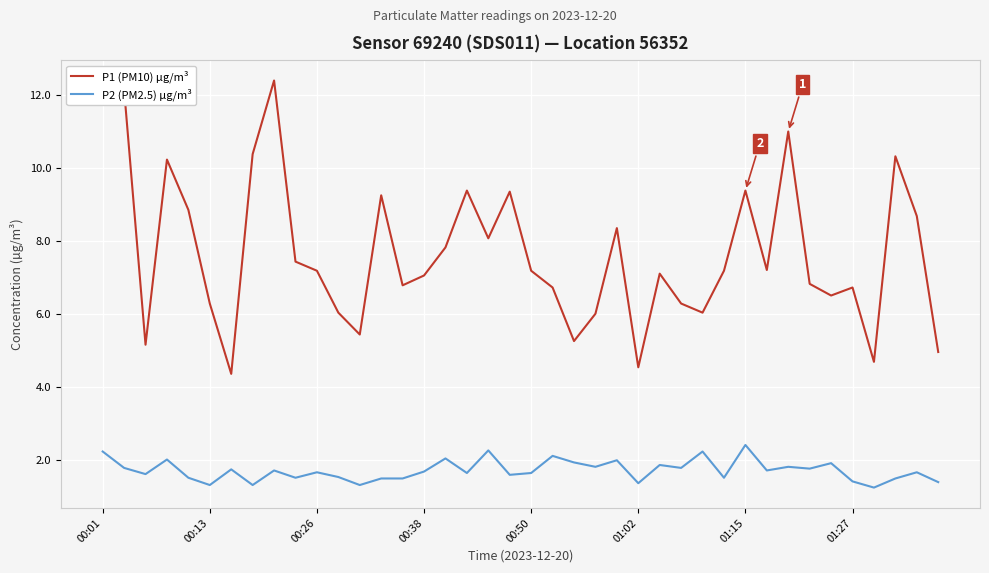

What is the greatest value displayed?

12.4